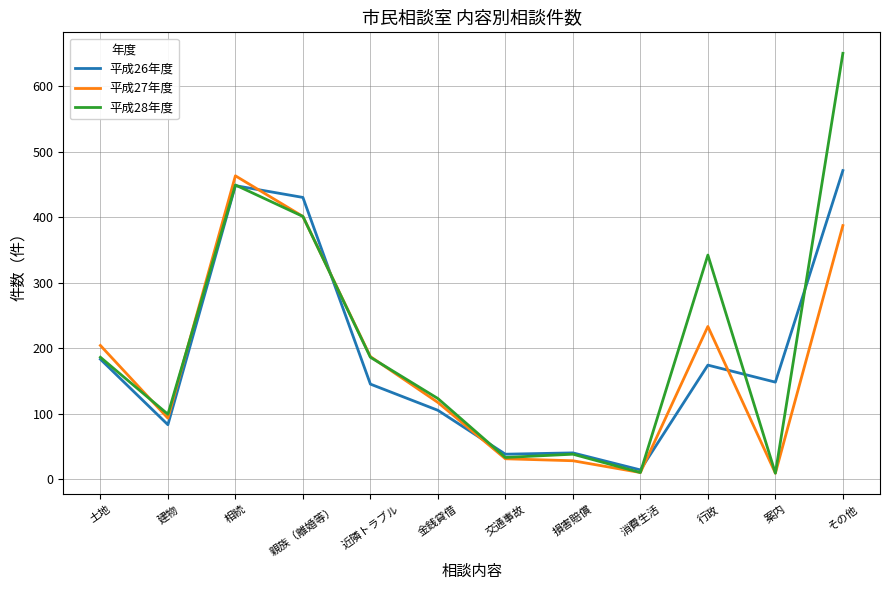

Where does the 平成27年度 series first go above 187?

土地